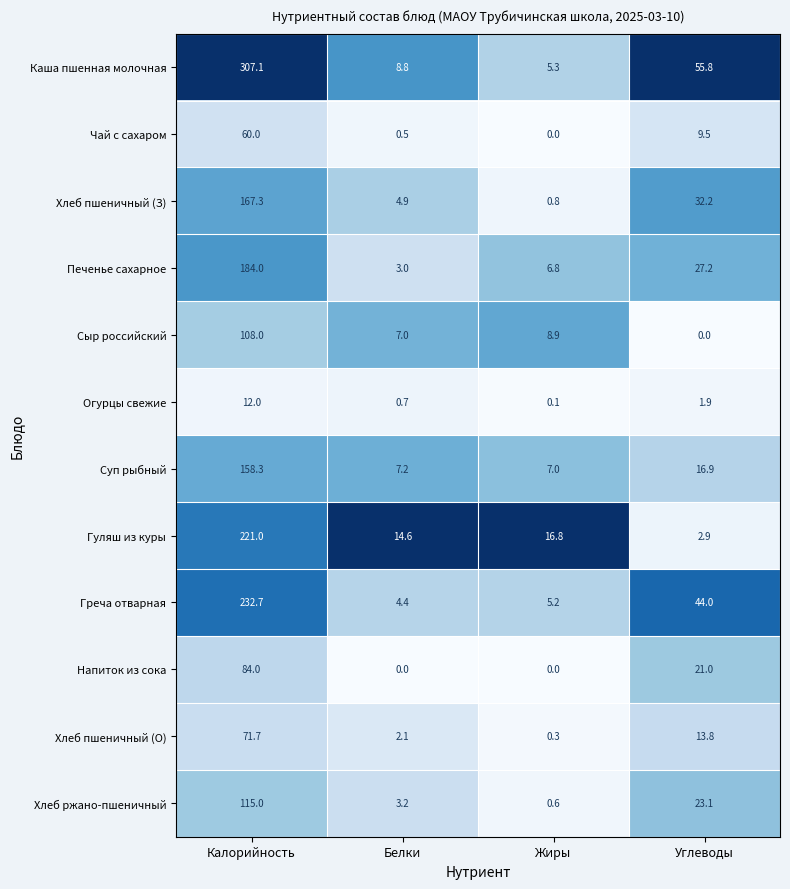

Which series changed the most between Калорийность and Белки?

Каша пшенная молочная